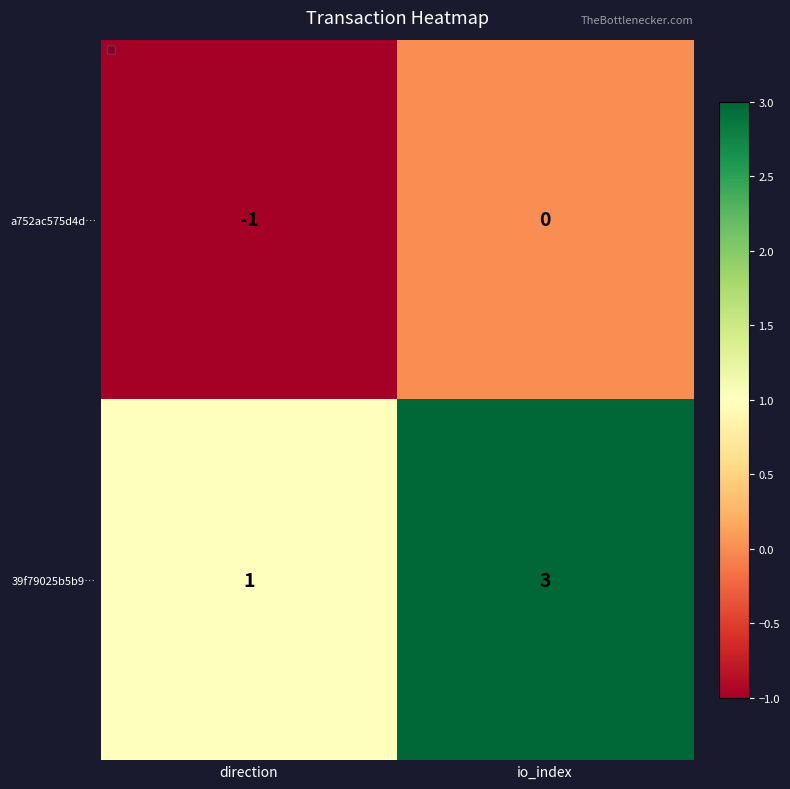

Which label corresponds to the smallest value in the chart?

direction